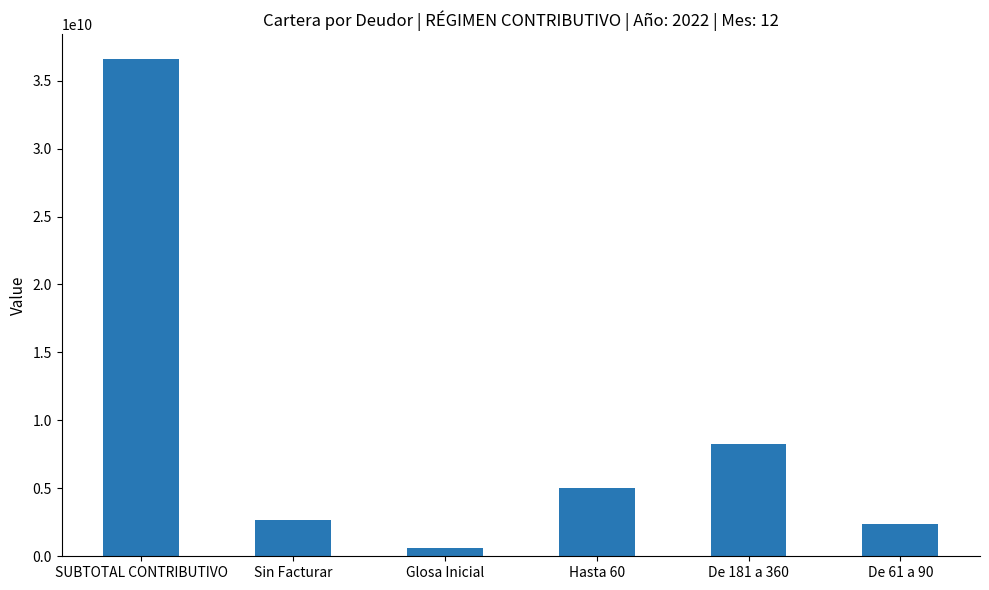

What is the label of the 3rd bar from the left?

Glosa Inicial